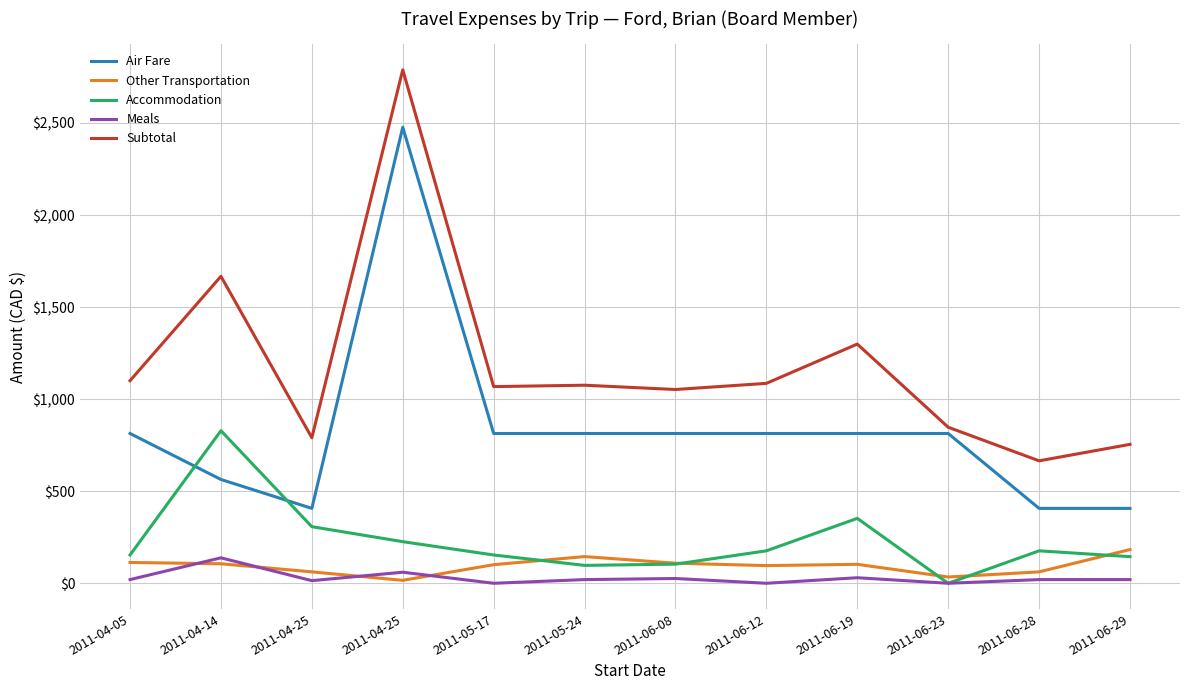

What are all the series names shown in the legend?

Air Fare, Other Transportation, Accommodation, Meals, Subtotal